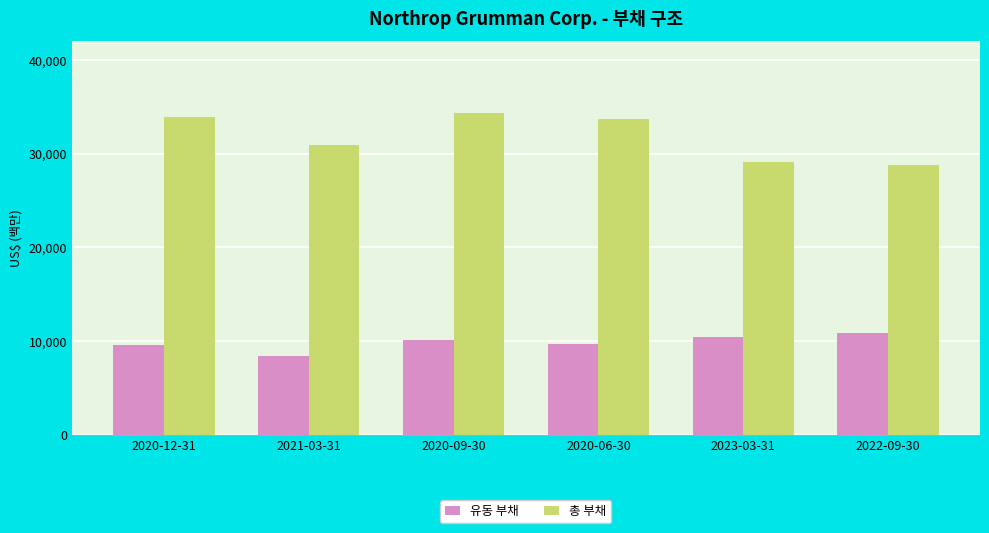

What are all the series names shown in the legend?

유동 부채, 총 부채